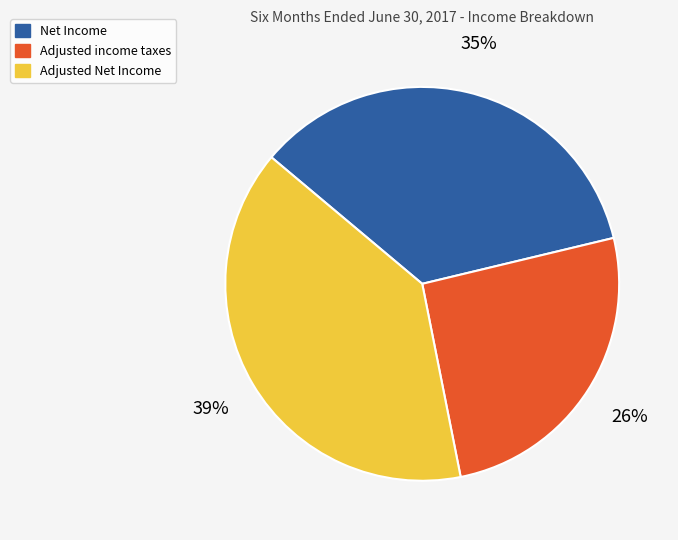

To the nearest percent, what is the combined percentage of Adjusted Net Income and Net Income?

74%